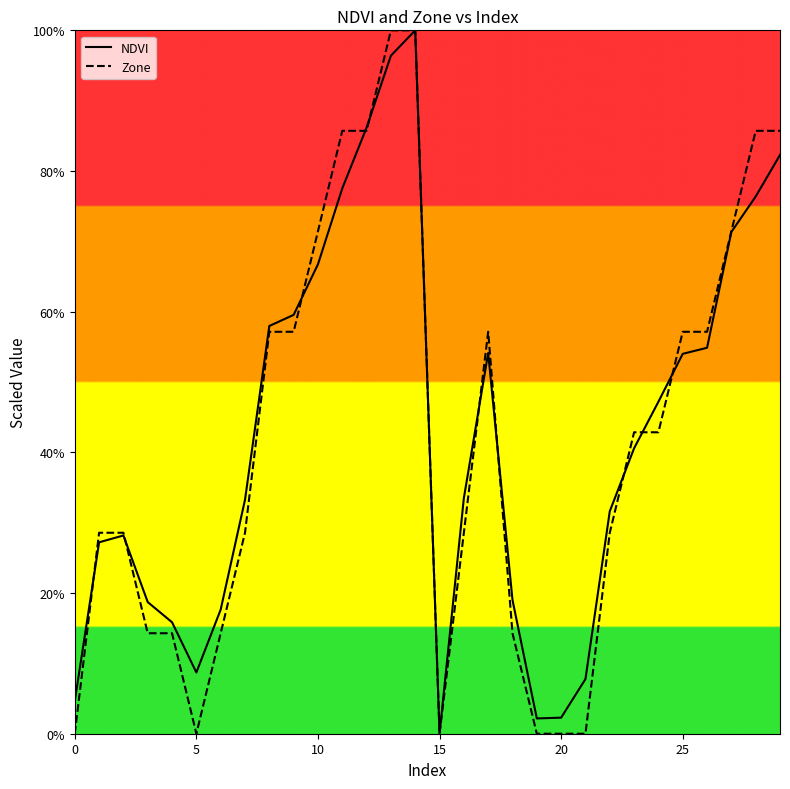

How many values in the NDVI series exceed 40?

15